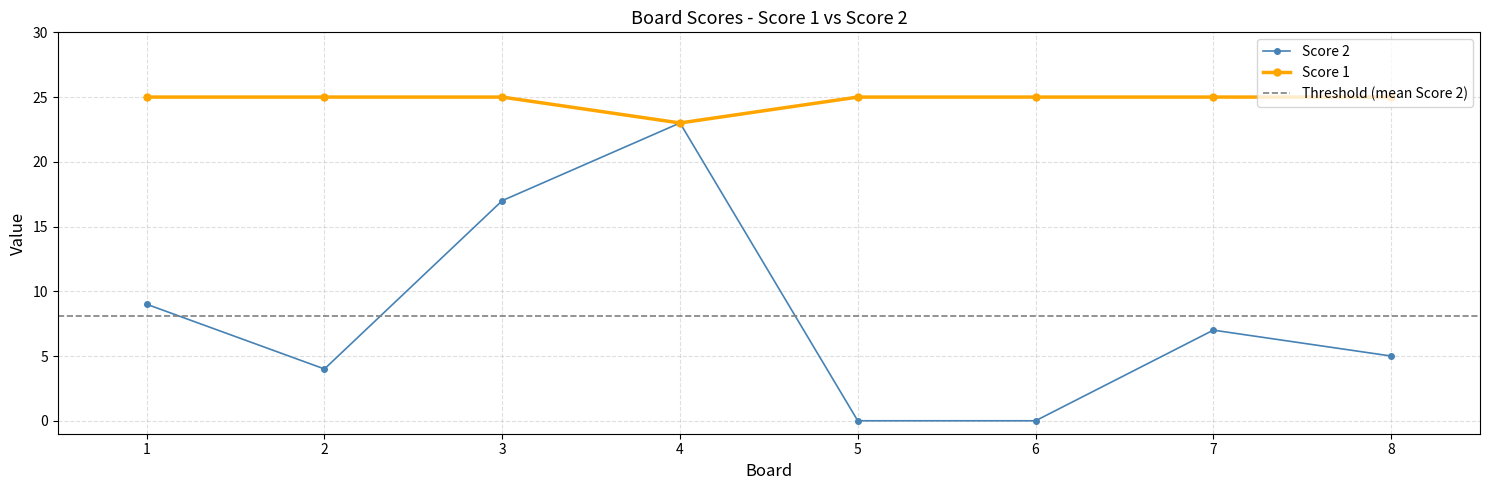

What is the maximum value shown in the chart?

25